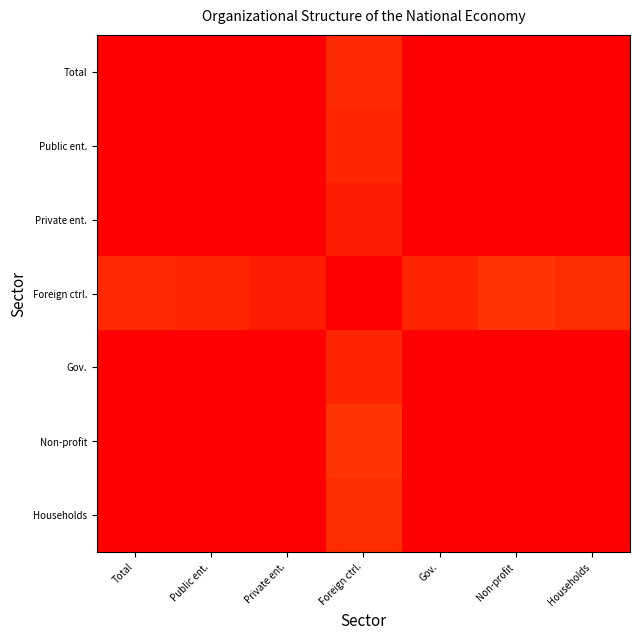

What is the minimum value shown in the chart?

0.9